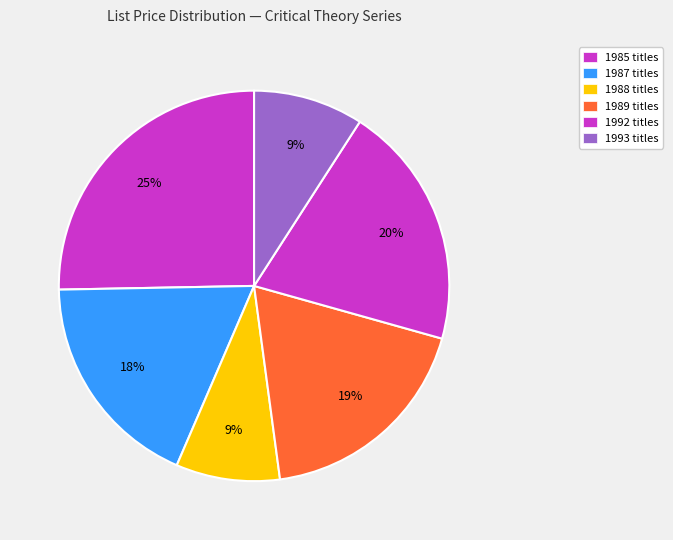

To the nearest percent, what is the average slice percentage?

17%